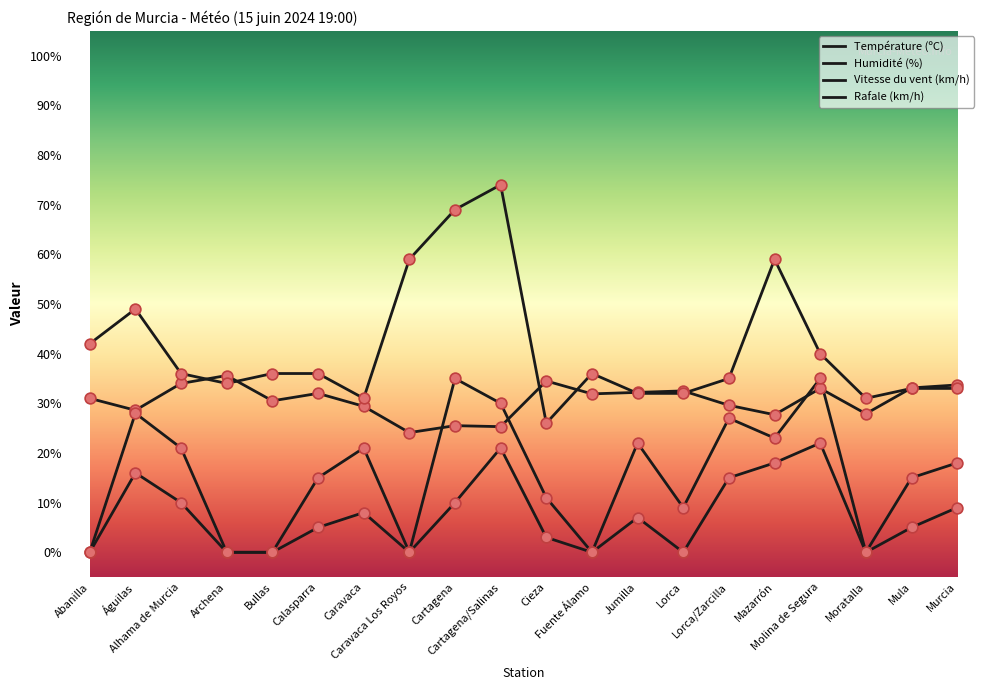

At how many categories does at least one series exceed 10?

20